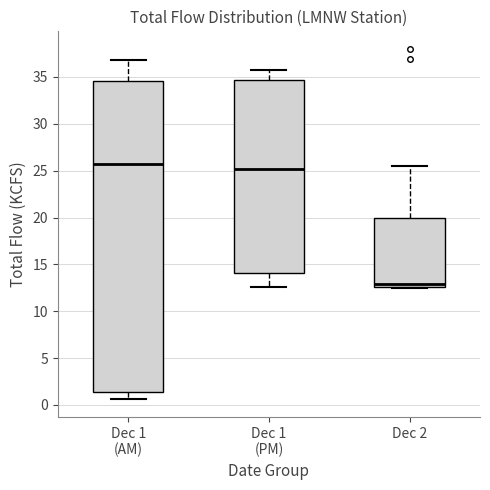

Reading left to right, transcribe this box plot: for each box, give where its median line is, the range the box spans, and where its two whiskers end, as read against the y-axis. The values are not printed on the chart, so give them approximately, as read against the axis.

Dec 1 (AM): median 25.5, box 1.5 to 34.5, whiskers 0.5 to 37.0
Dec 1 (PM): median 25.0, box 14.0 to 34.5, whiskers 12.5 to 35.5
Dec 2: median 13.0, box 12.5 to 20.0, whiskers 12.5 to 25.5